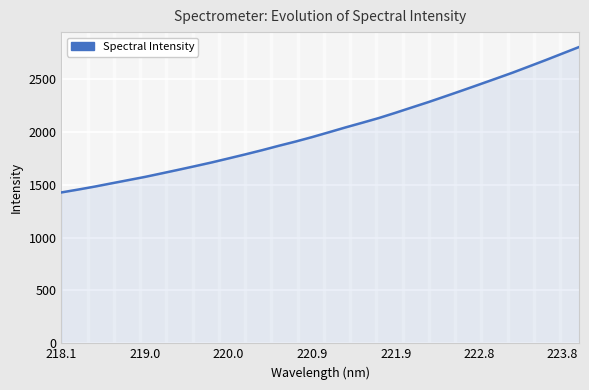

Reading right to left, what are all the values shown in this chart?

2805.7	2743.8	2681.9	2621.8	2562.0	2505.5	2449.6	2394.1	2339.7	2285.7	2234.4	2182.8	2133.0	2088.0	2043.9	1997.9	1952.3	1909.7	1869.8	1828.1	1788.7	1750.5	1712.7	1677.3	1642.8	1609.0	1575.4	1545.0	1514.5	1483.8	1455.5	1428.3